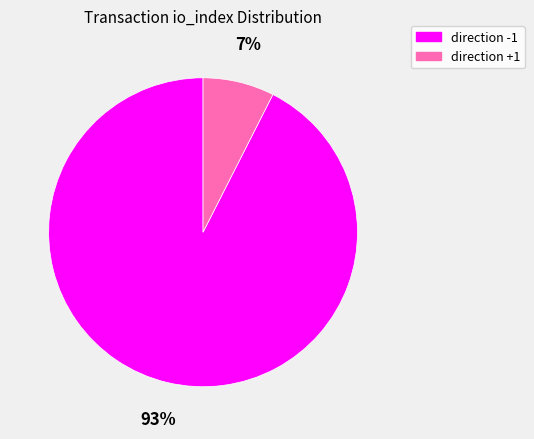

Is there any slice that represents more than half of the pie?

Yes